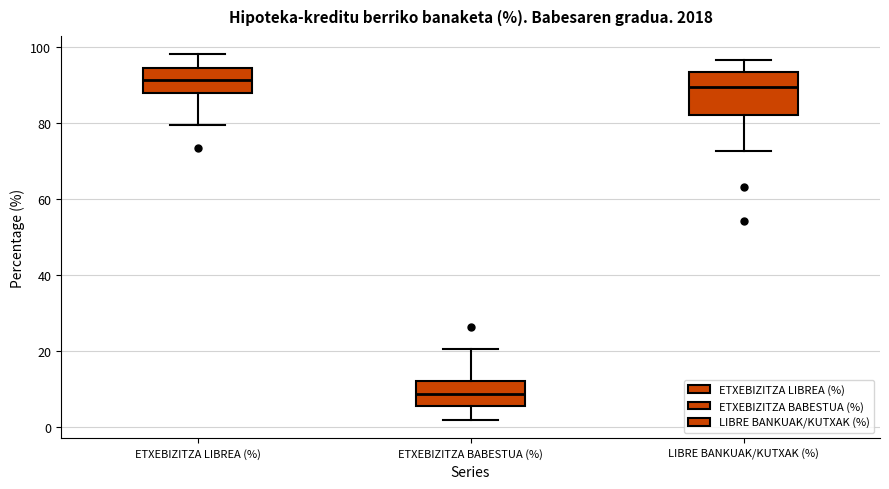

Where does the lower whisker of the box for ETXEBIZITZA LIBREA (%) end on the y-axis? The values are not printed on the chart, so give them approximately, as read against the axis.

80